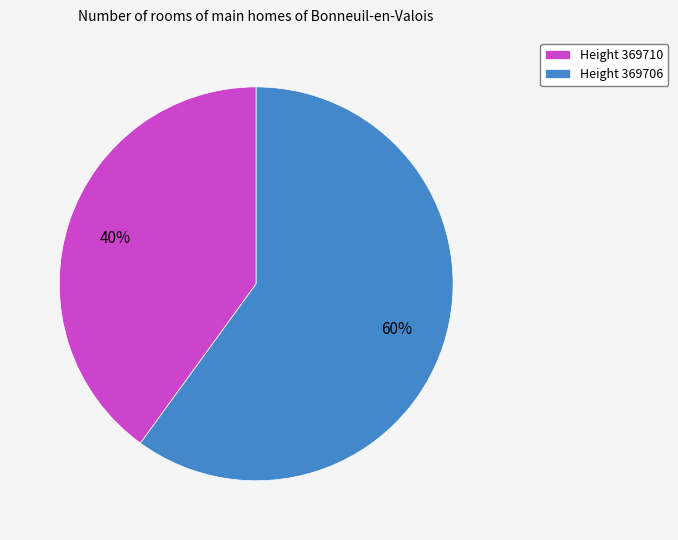

Approximately how many times larger is the value at Height 369706 compared to Height 369710?

1.5